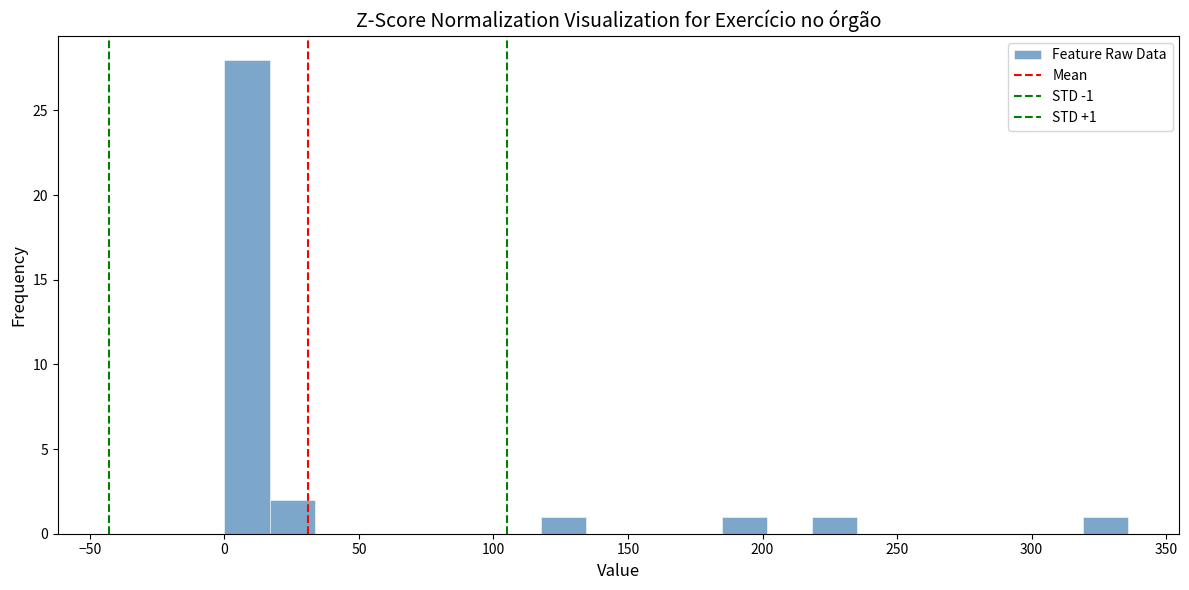

Read against the x-axis, roughly where is the centre of the tallest bar?

10